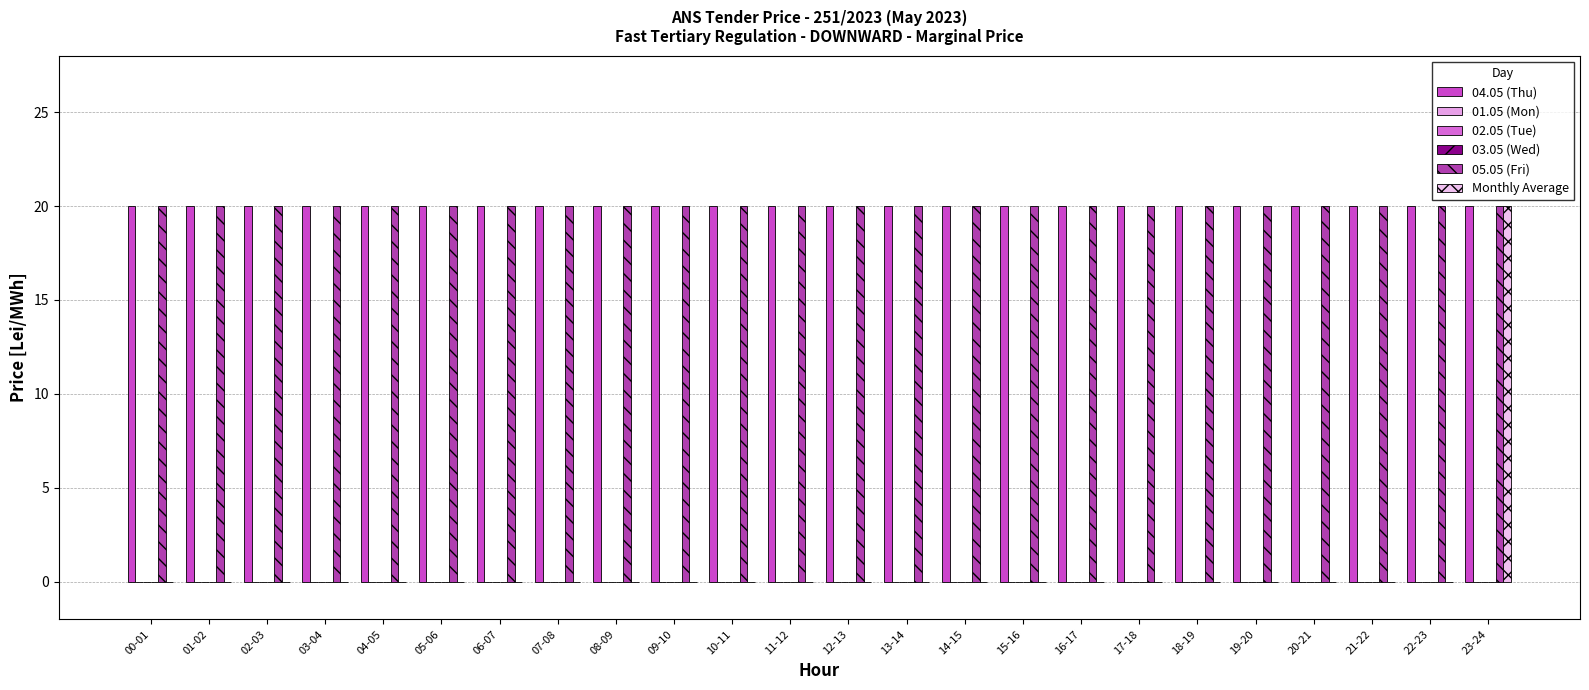

Is it true that 02.05 (Tue) equals 0 at 16-17?

True